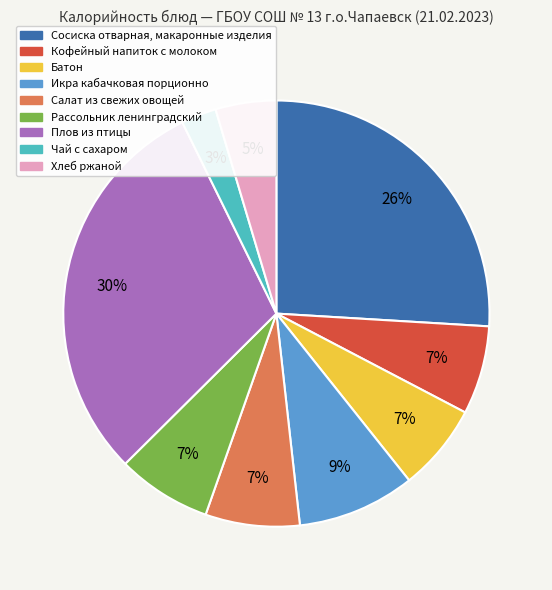

Between Чай с сахаром and Салат из свежих овощей, which is larger?

Салат из свежих овощей